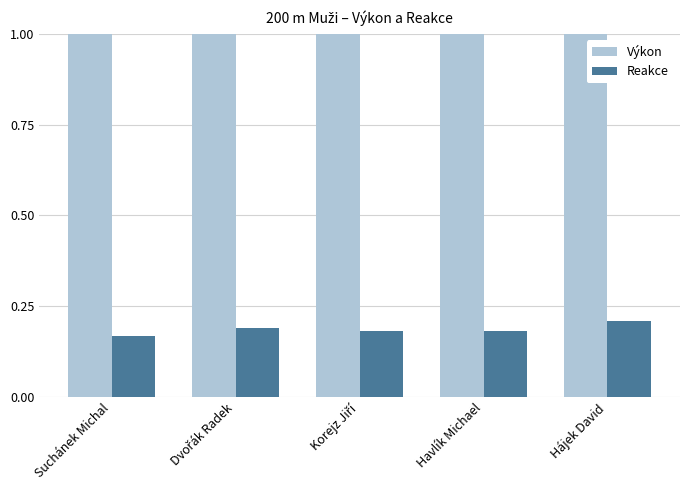

Between Havlík Michael and Dvořák Radek, which is larger?

Havlík Michael